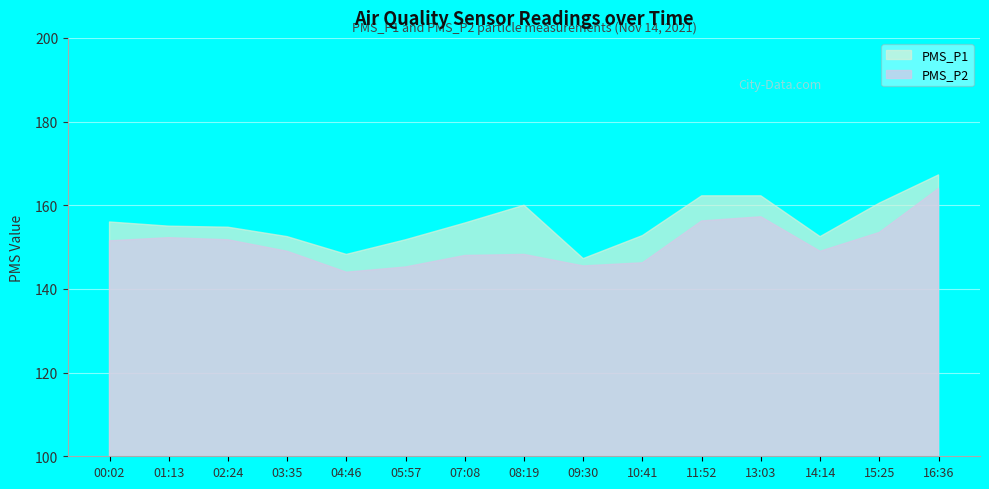

Where is PMS_P2 nearest to the value 154?

15:25